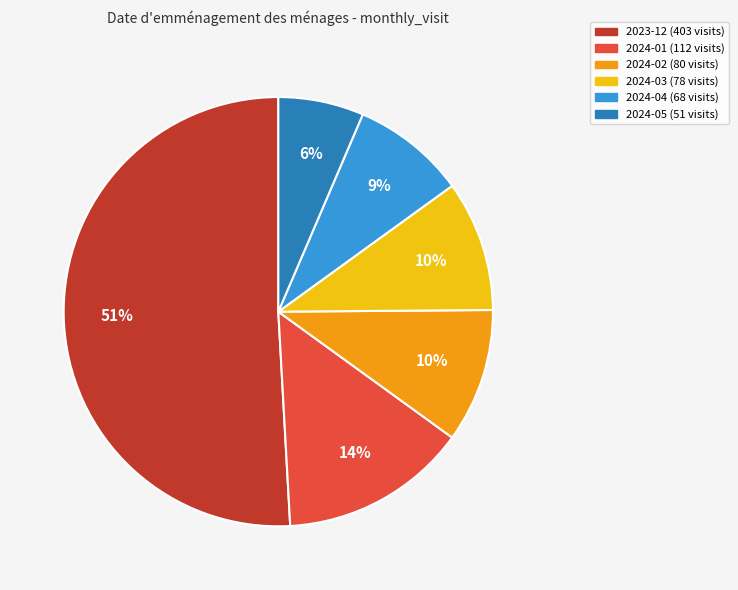

Between 2024-01 and 2024-04, which is larger?

2024-01